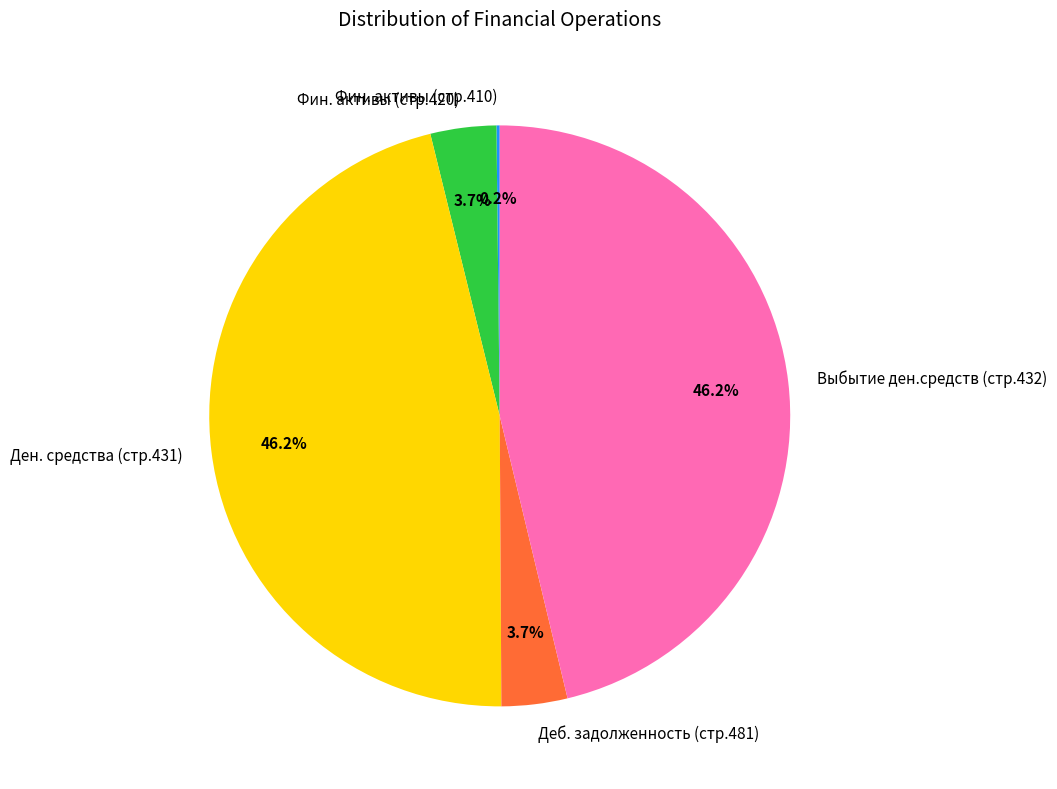

Between Выбытие ден.средств (стр.432) and Фин. активы (стр.420), which is larger?

Выбытие ден.средств (стр.432)